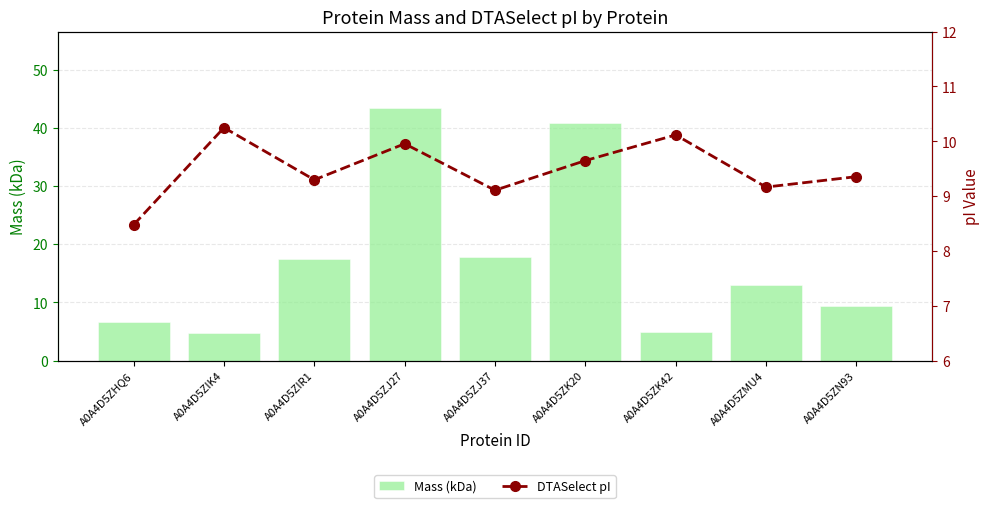

List the series in order of their peak value, lowest first.

DTASelect pI, Mass (kDa)